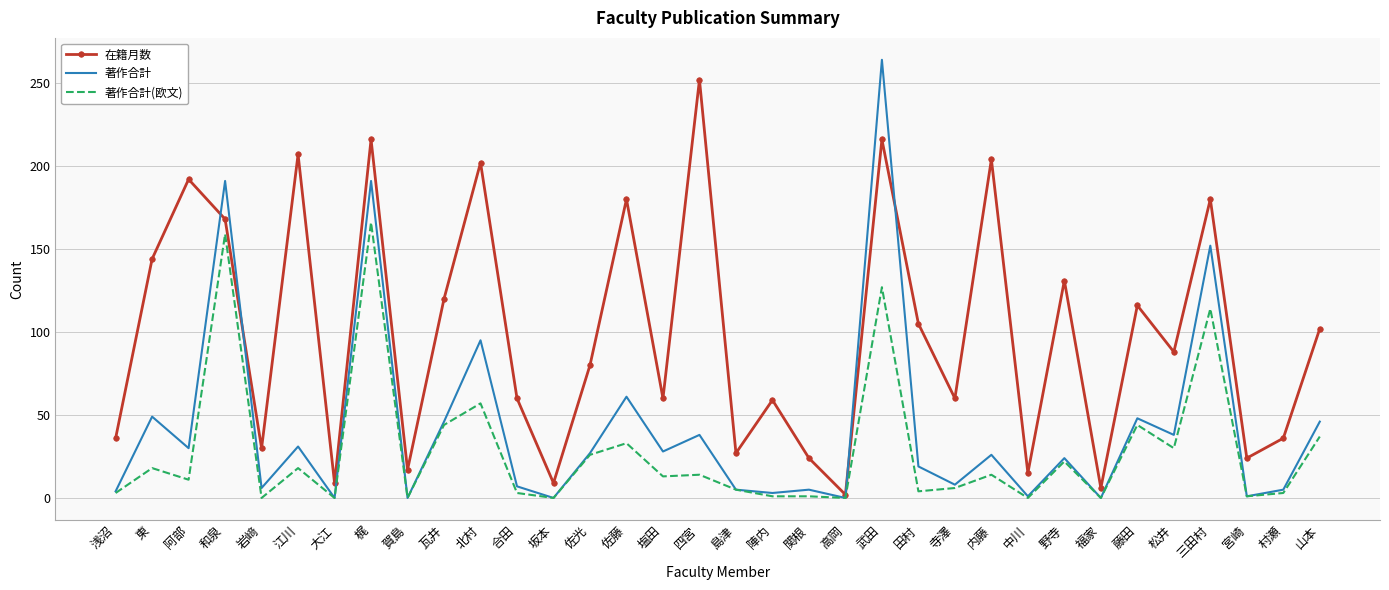

Which category has the highest value in the 著作合計 series?

武田